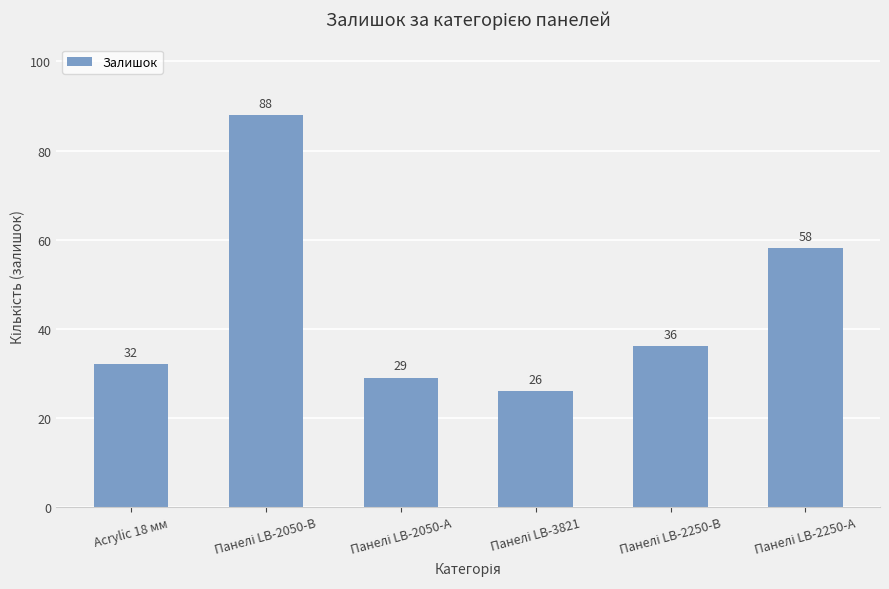

Reading right to left, list all the values displayed in this chart.

58	36	26	29	88	32